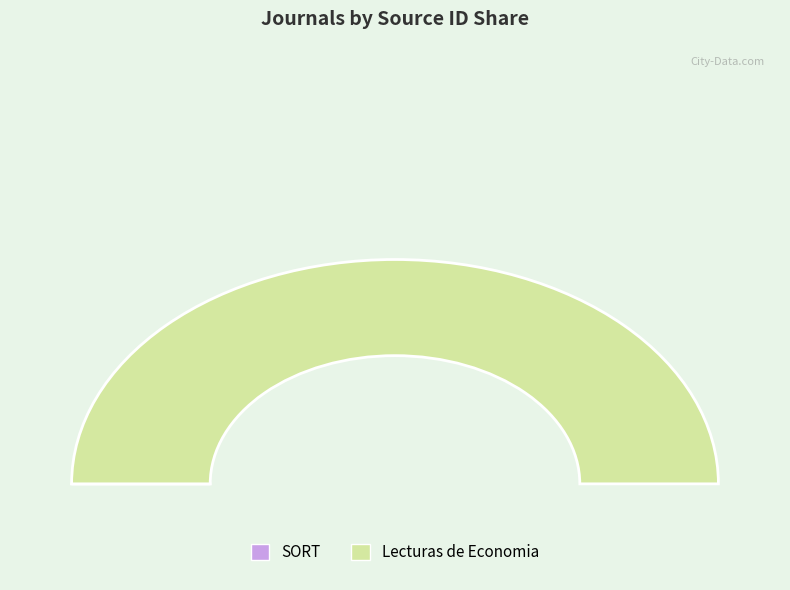

To the nearest percent, what percentage of the pie is Lecturas de Economia?

100%